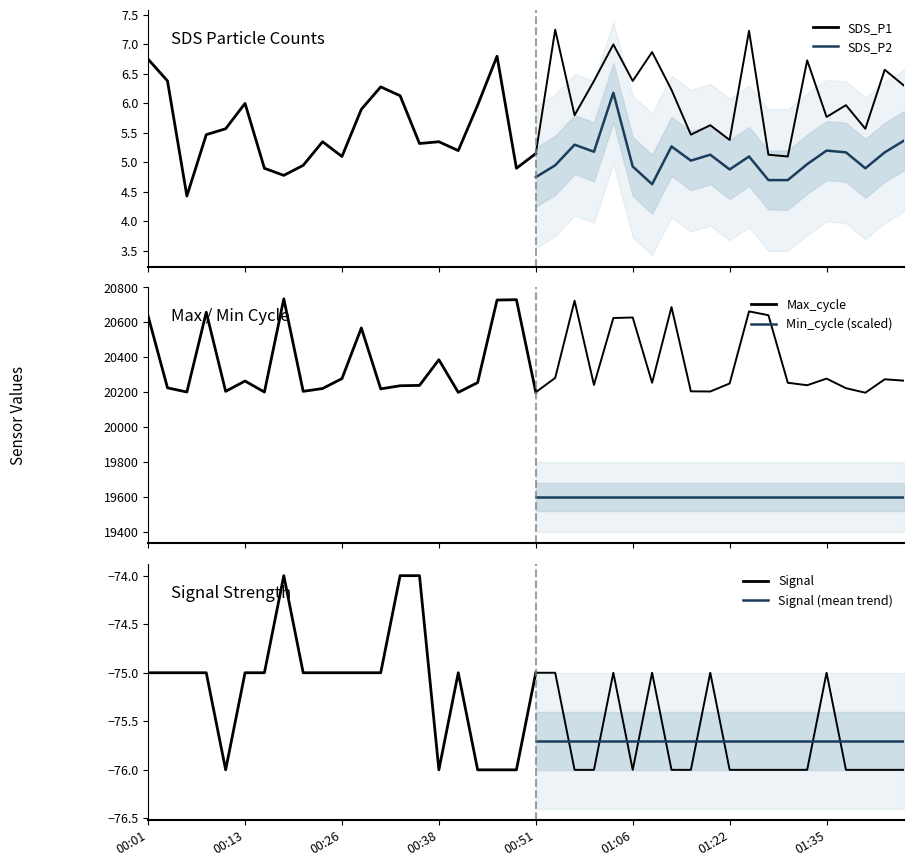

What is the difference between the SDS_P1 values at 01:41 and 00:43?

0.4